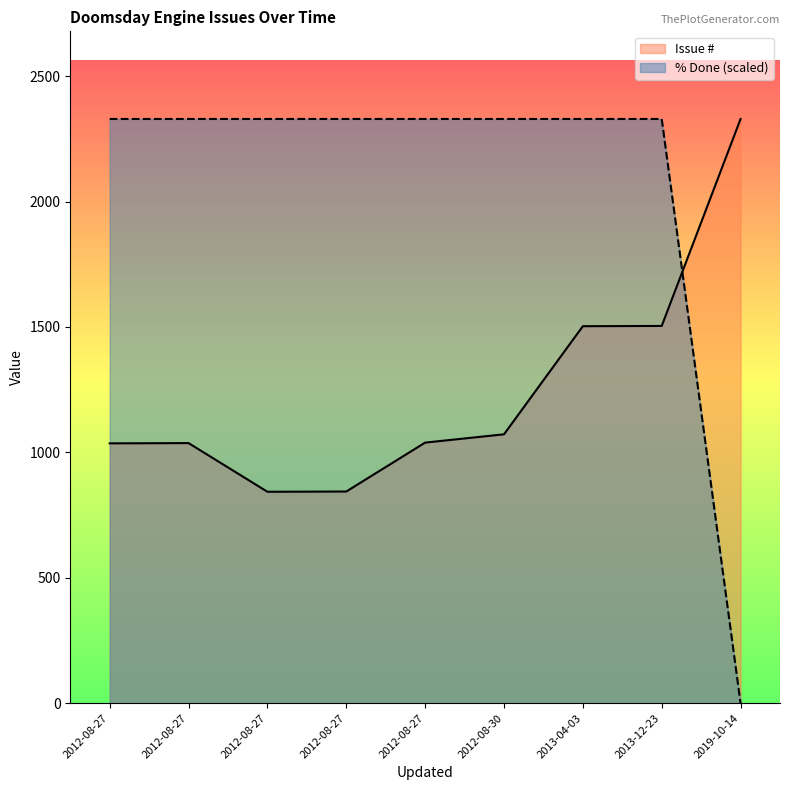

At 2012-08-27, list the series in order from smallest to largest.

Issue #, % Done